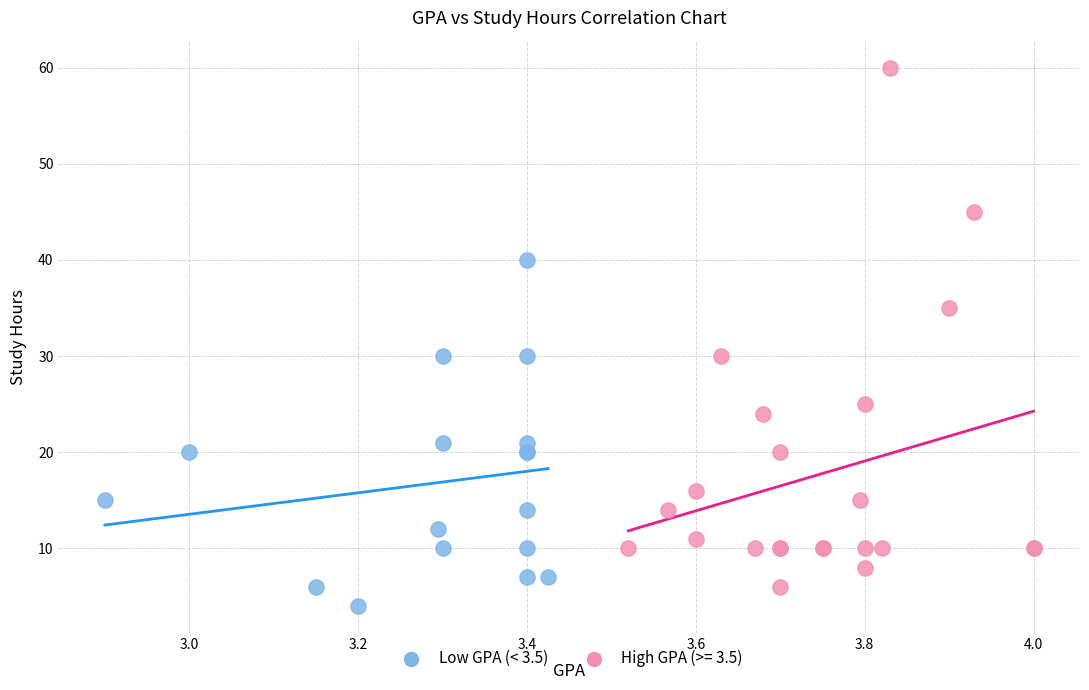

Which series contains the highest Y value?

High GPA (>= 3.5)